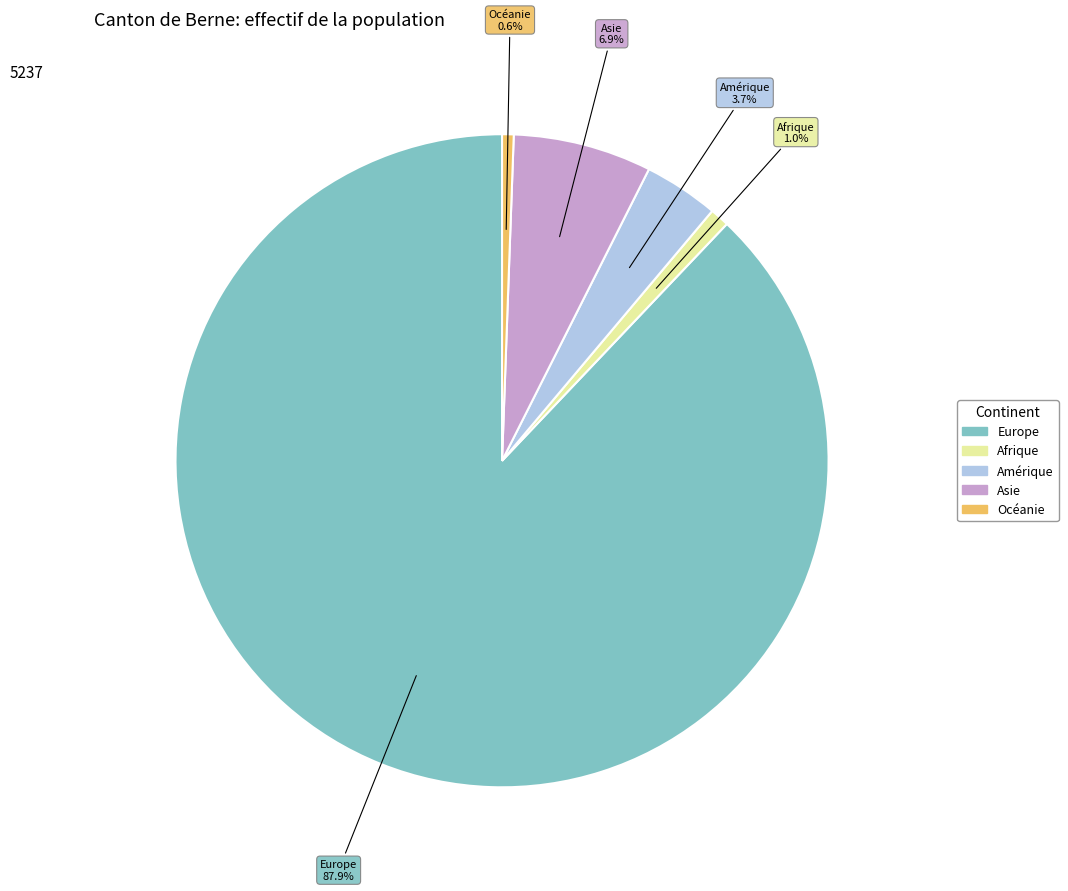

Is there a majority slice in this chart?

Yes